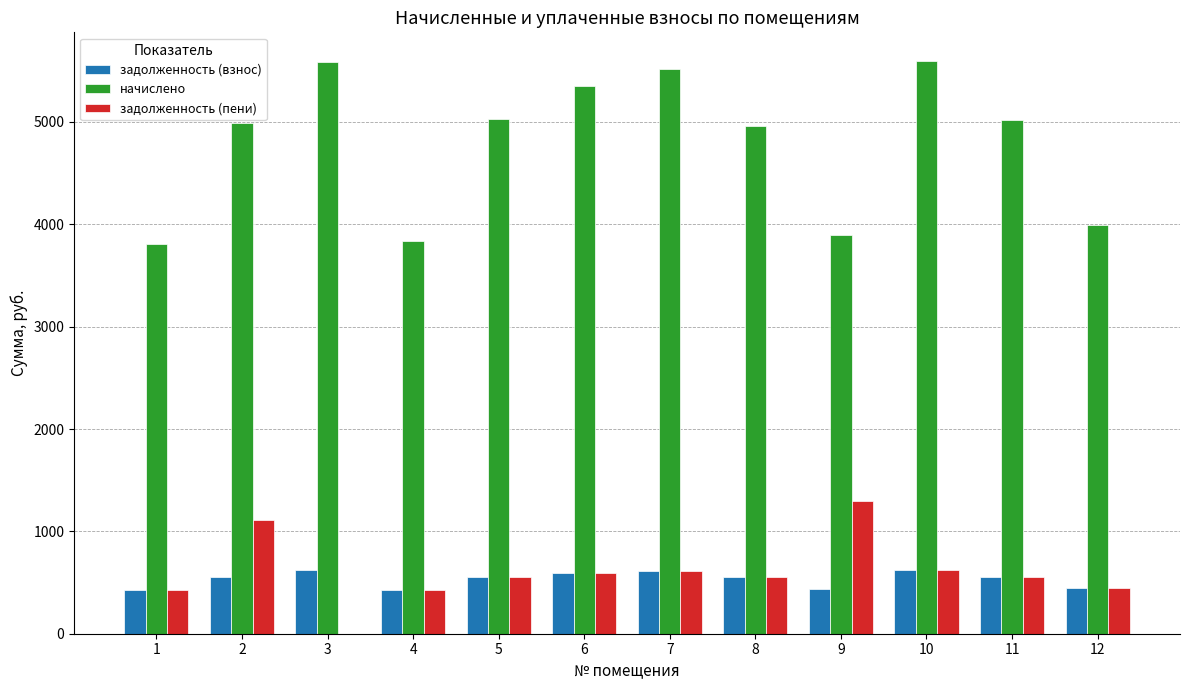

Which series has the largest total across all categories?

начислено